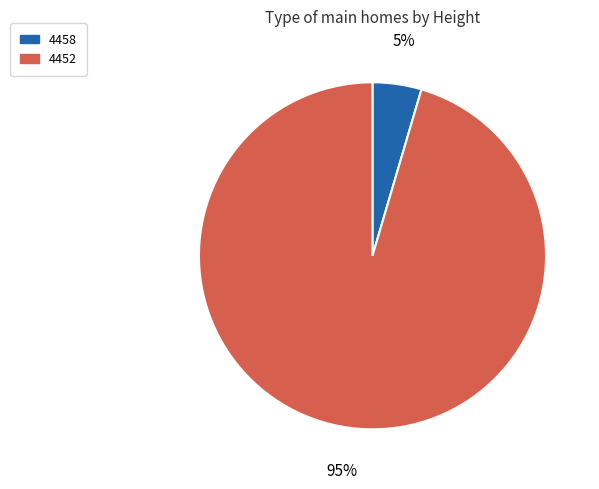

Which slice is the smallest?

4458